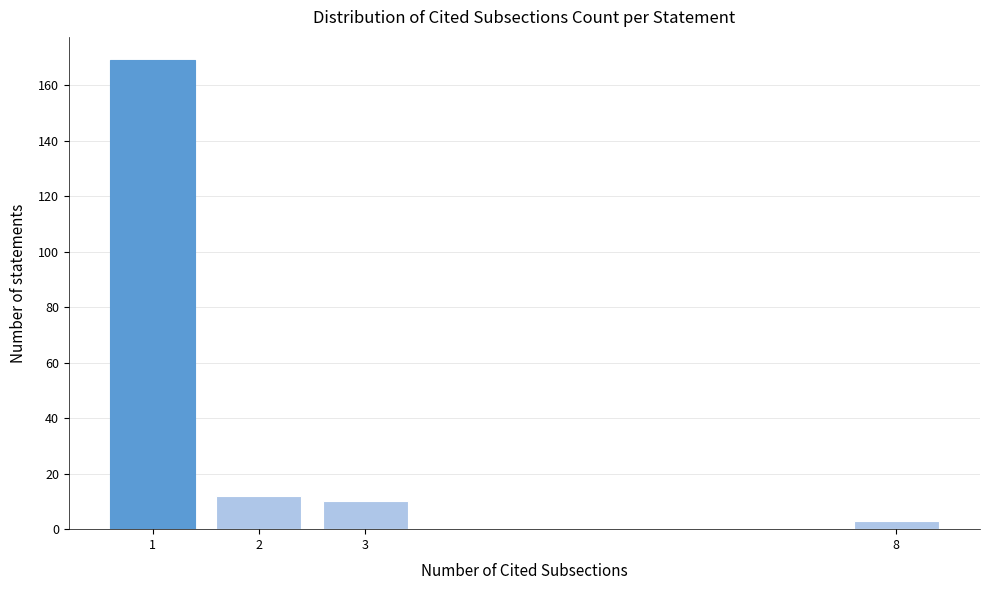

Reading left to right, extract all data points from this chart.

1=169	2=12	3=10	8=3